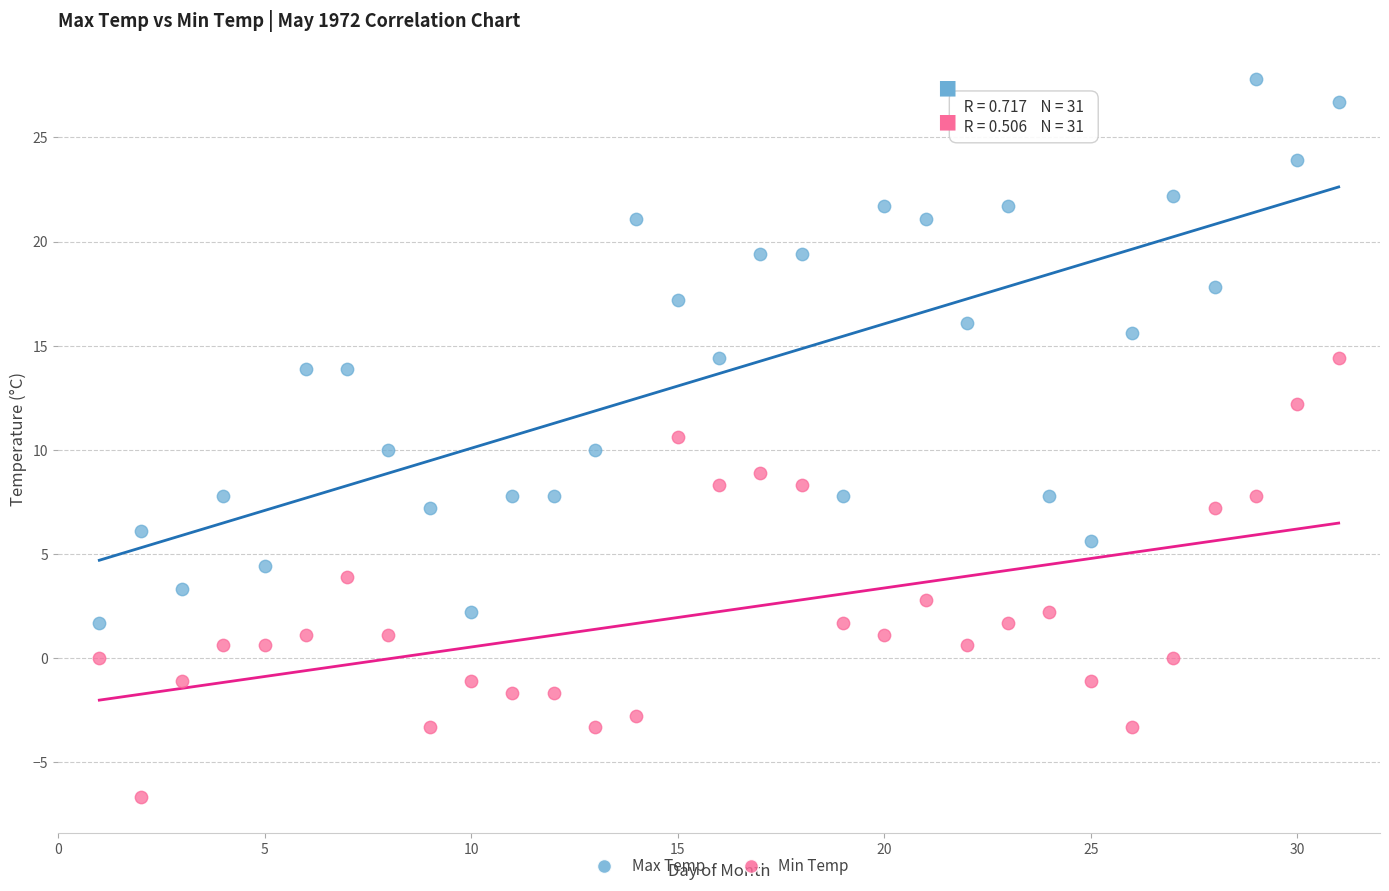

Across all data points, what is the range of X values (max minus min)?

30.0